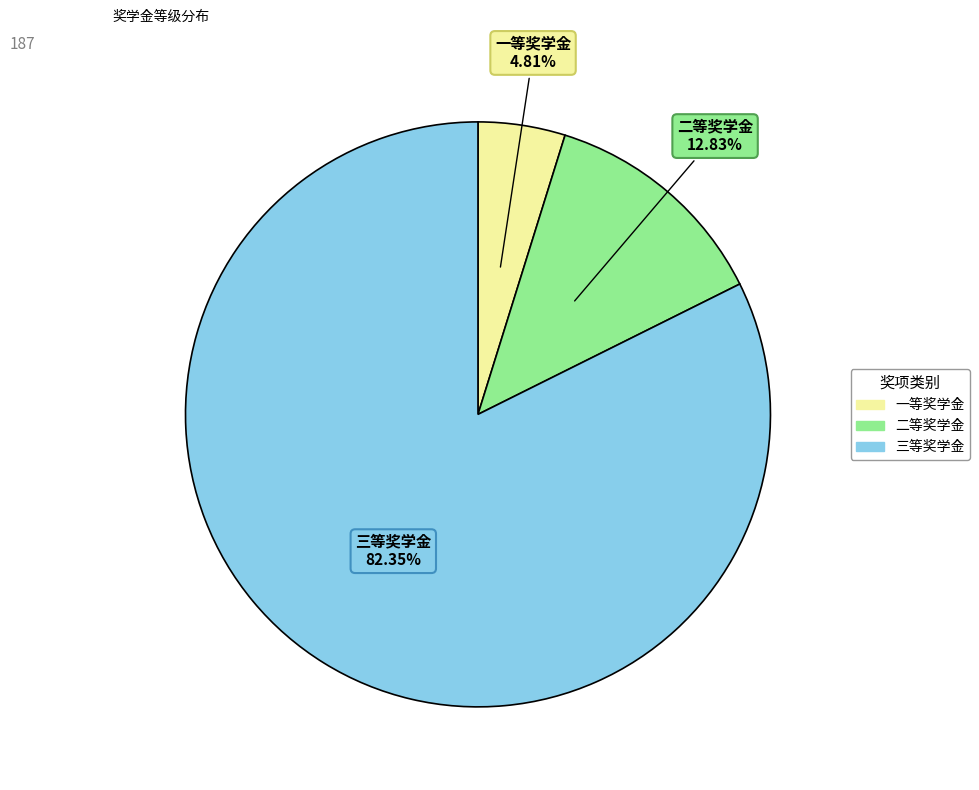

What is the largest slice in the pie chart?

三等奖学金